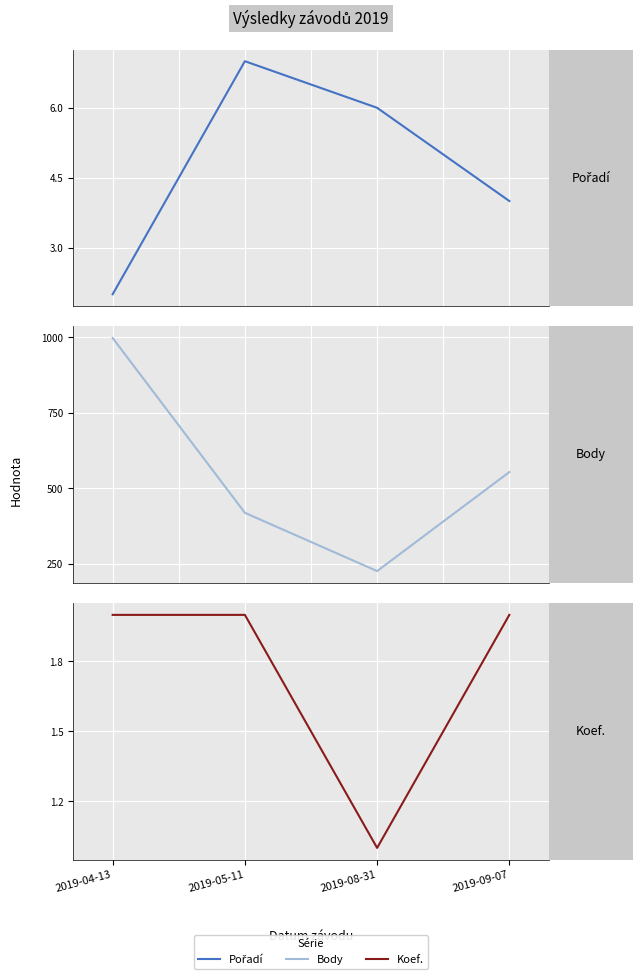

What is the maximum value for Body?

998